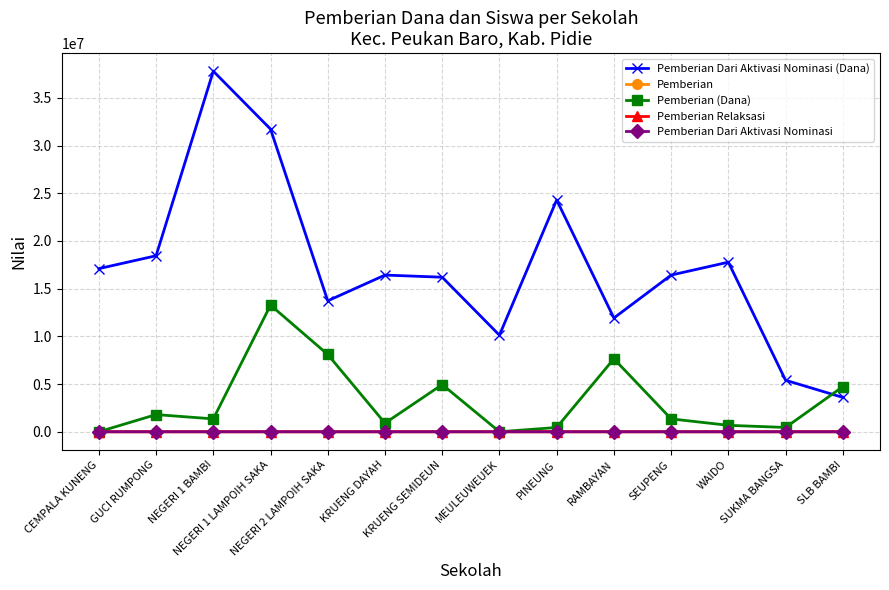

What is the spread (max minus min) of values at GUCI RUMPONG?

18449996